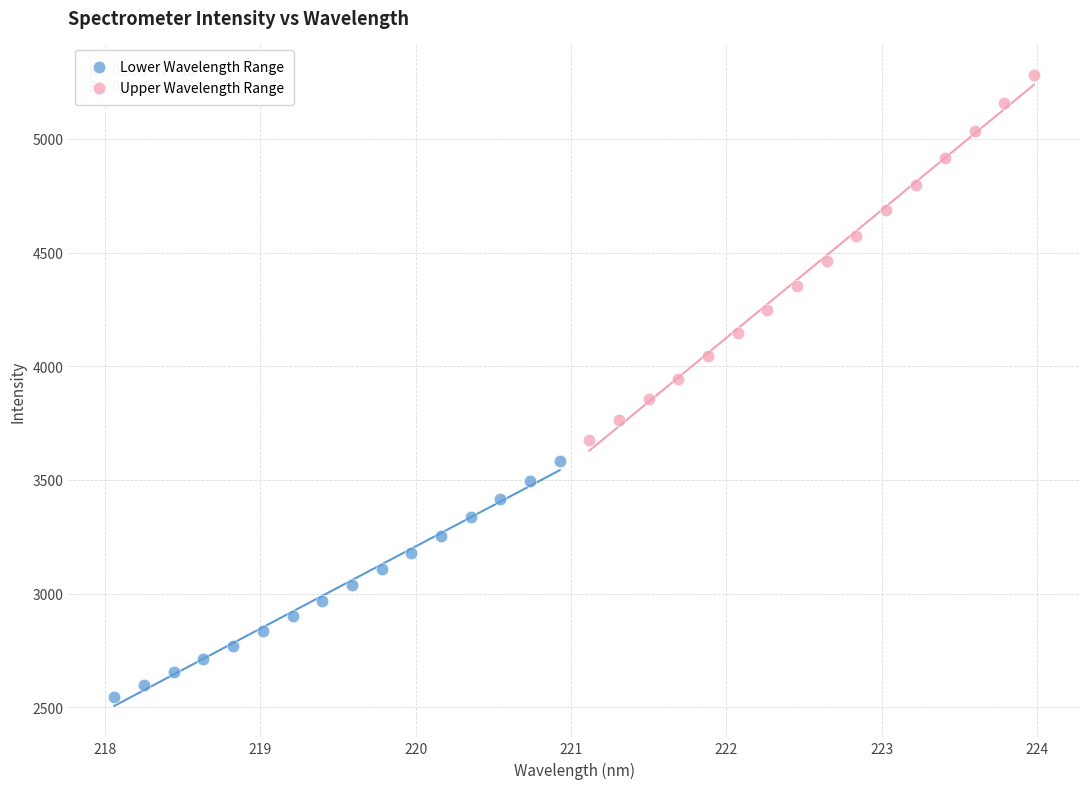

Which series contains the highest Y value?

Upper Wavelength Range